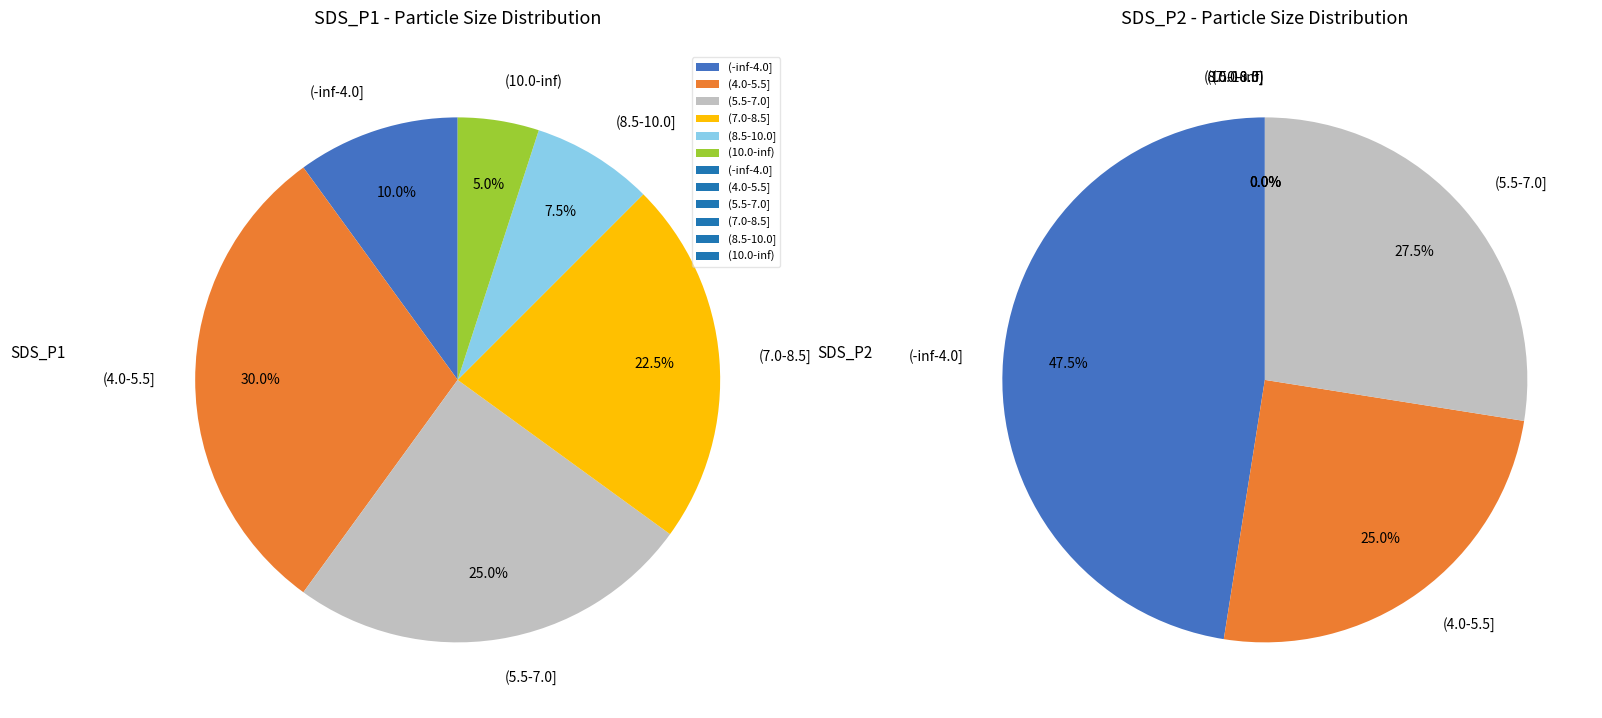

Is the sum of 16 and 32 greater than half?

No